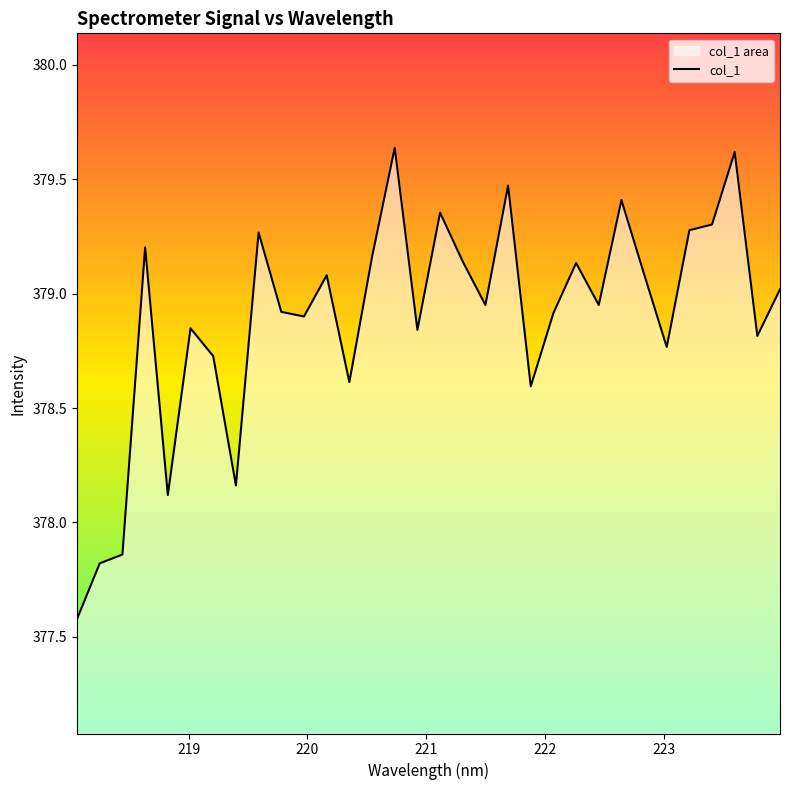

Which has a higher value, 220.1623 or 218.6332?

218.6332